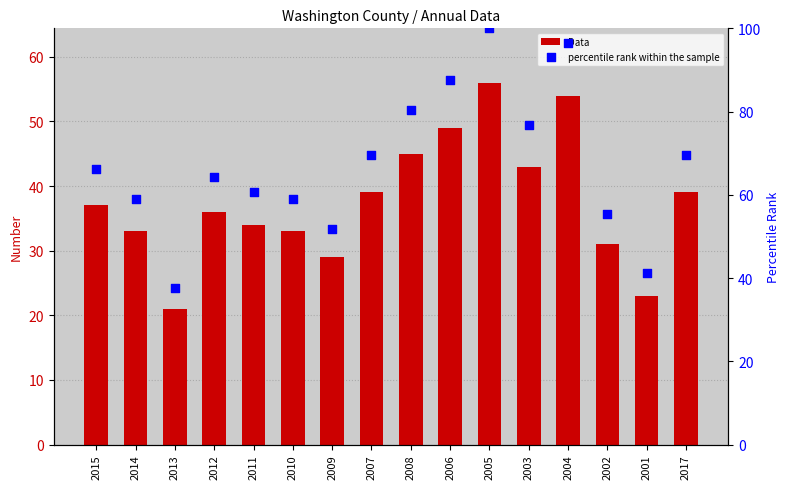

Which series contains the highest Y value?

percentile rank within the sample